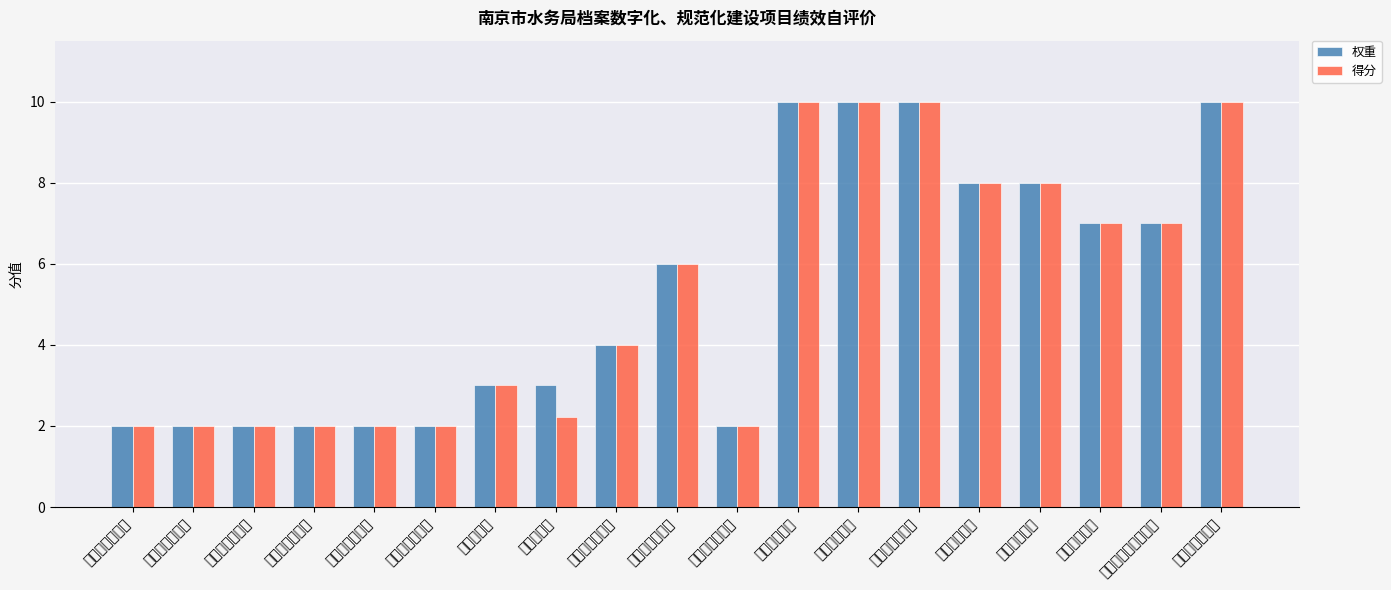

What is the value of the 得分 bar at the 4th from the left?

2.0